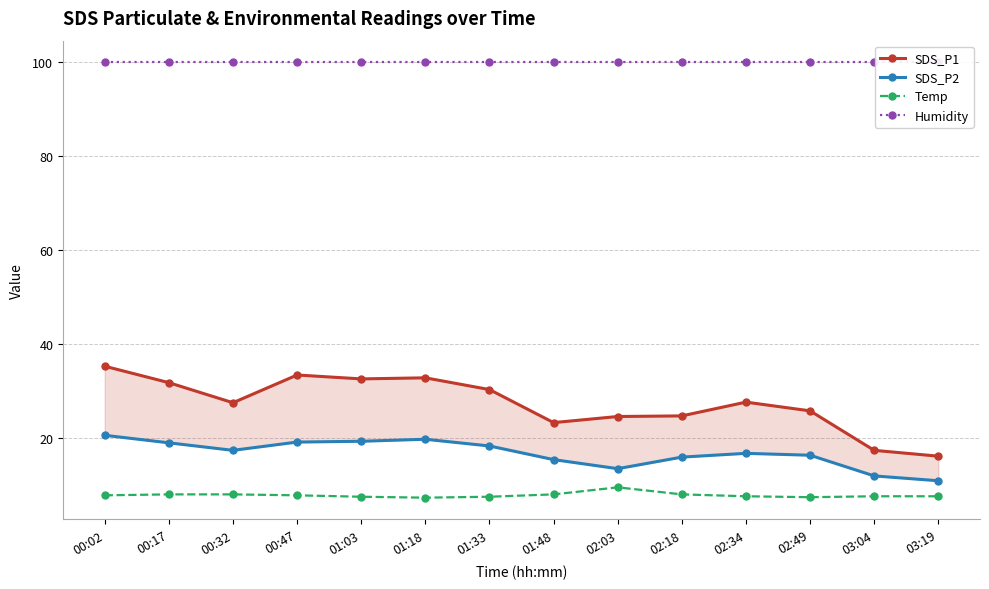

At which category does Temp reach its first local peak?

02:03